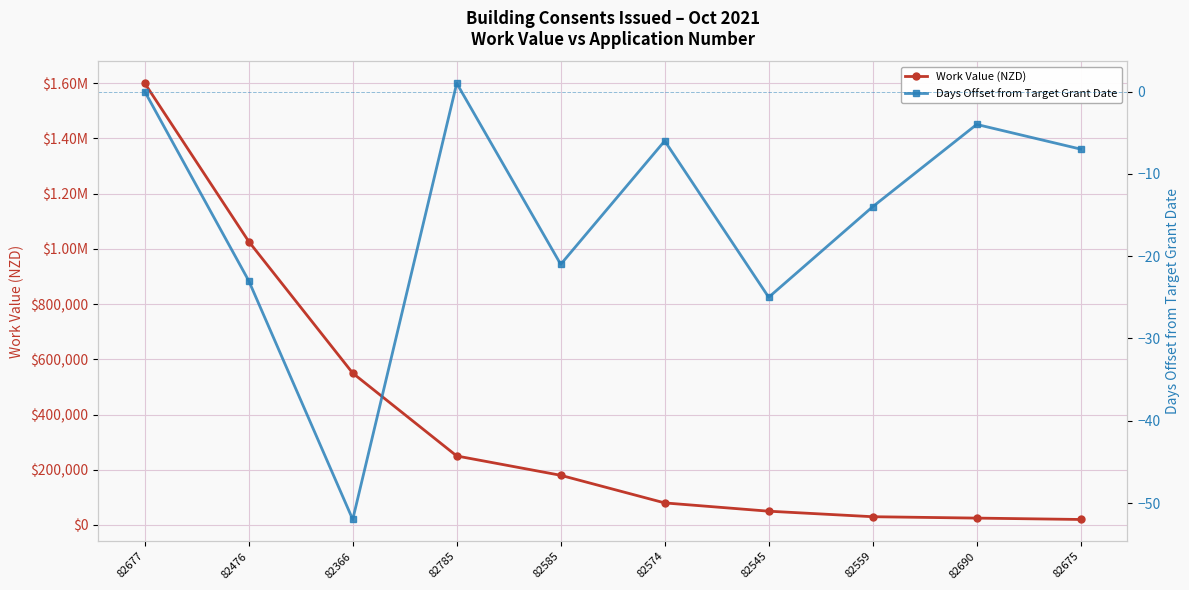

The Work Value (NZD) series shows 30000 at 82559. True or false?

True